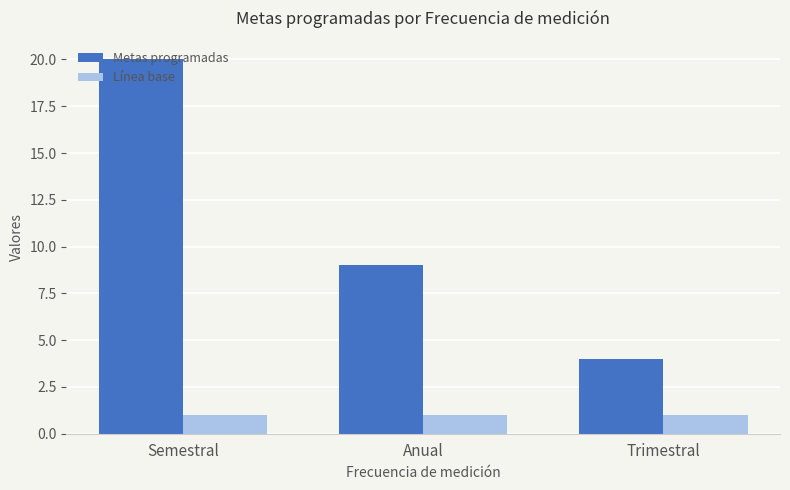

What is the difference between the maximum and second lowest values in the Metas programadas series?

11